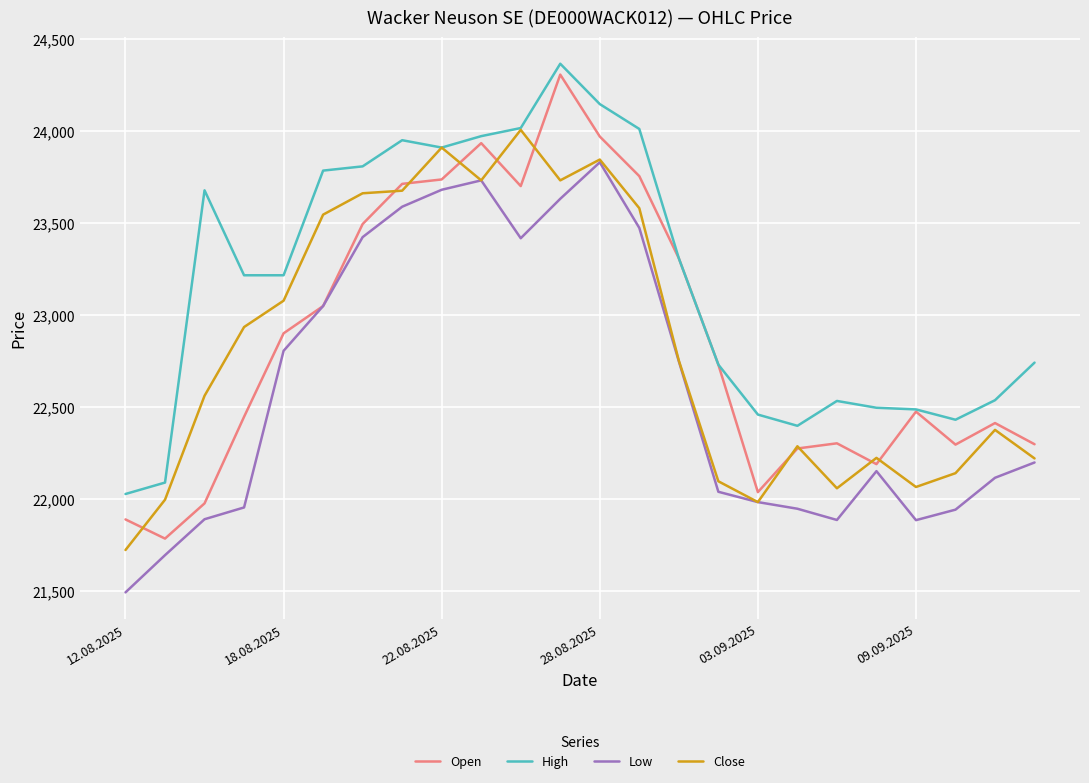

Which series has the largest total across all categories?

High